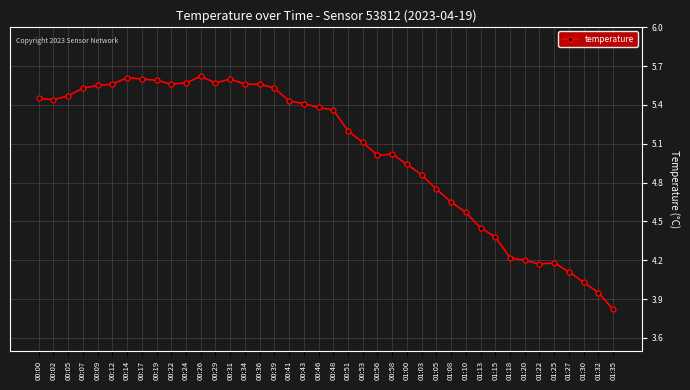

The chart shows a value of 7.1 at 00:02. True or false?

False